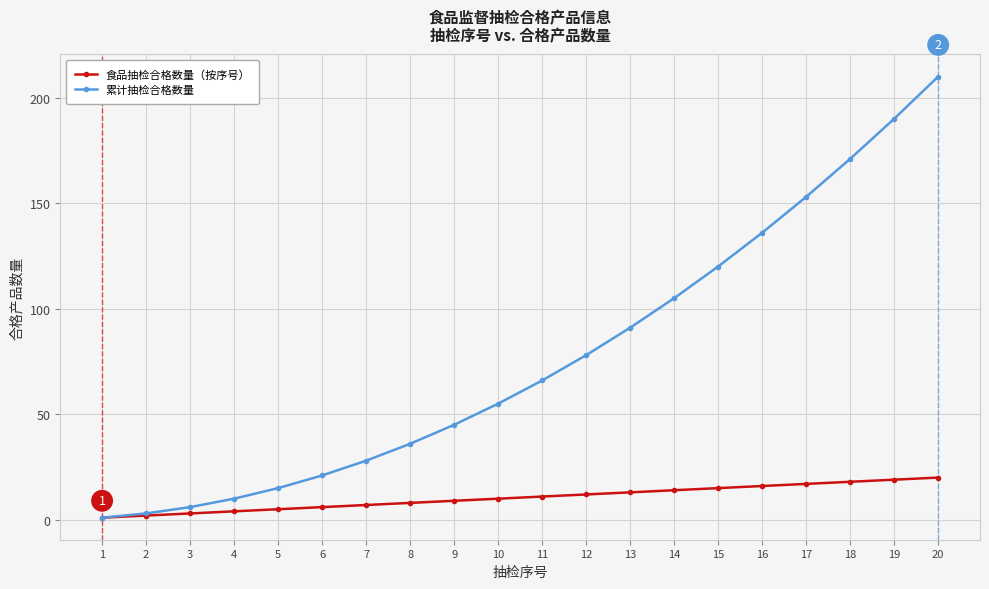

The value of 累计抽检合格数量 at 12 is 36. True or false?

False